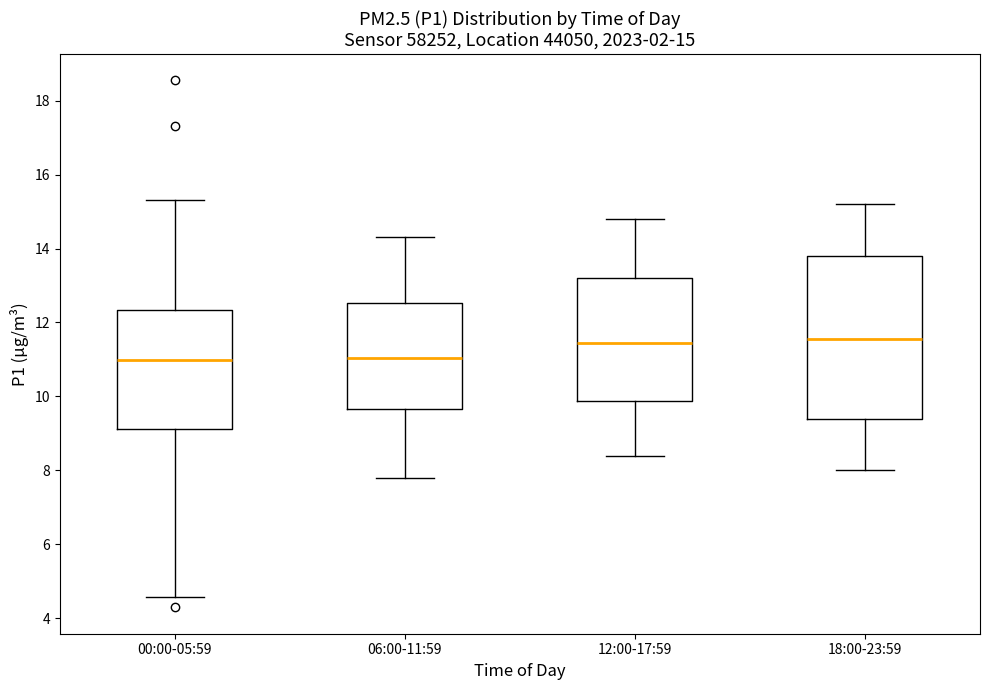

Which box is the tallest, from its lower edge to its upper edge?

18:00-23:59